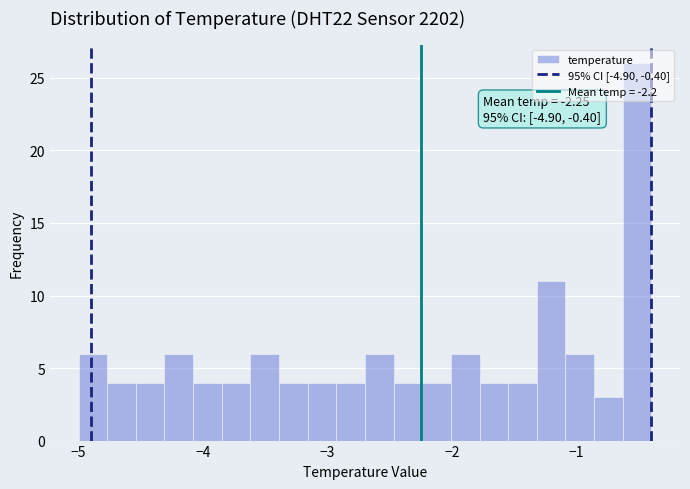

Read against the x-axis, roughly where is the centre of the tallest bar?

-0.5